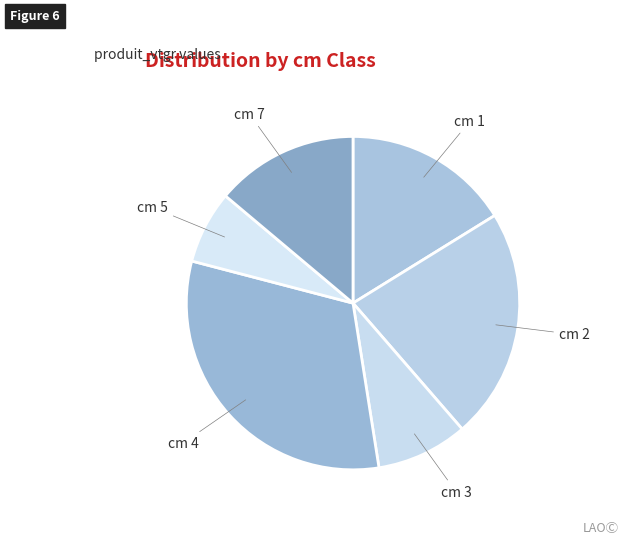

Is there a majority slice in this chart?

No